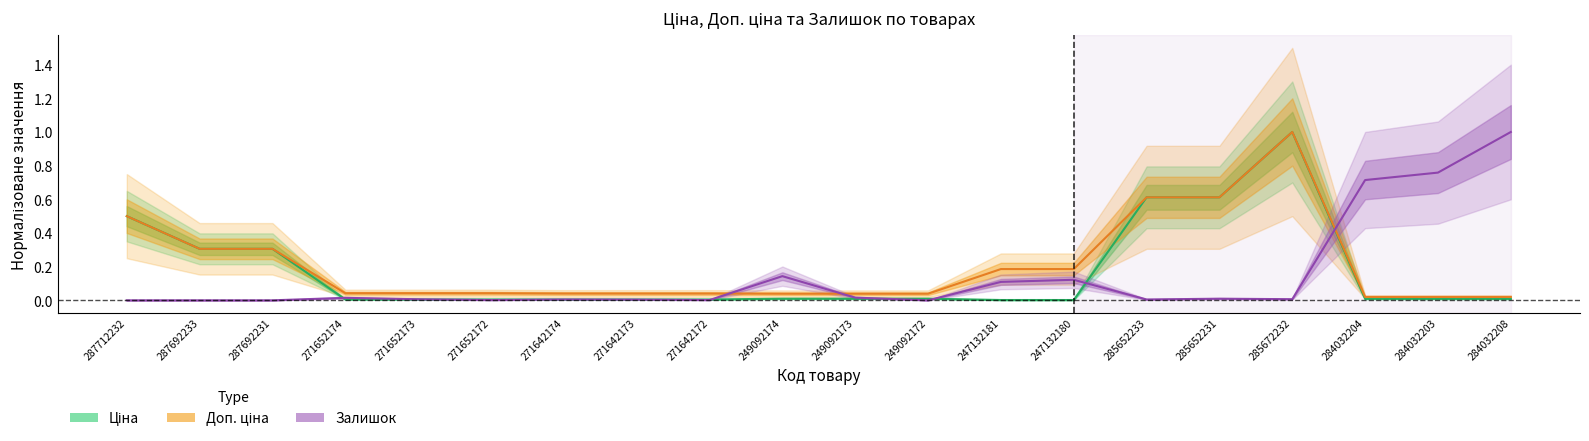

What is the difference between the maximum and second lowest values in the Залишок series?

1.0